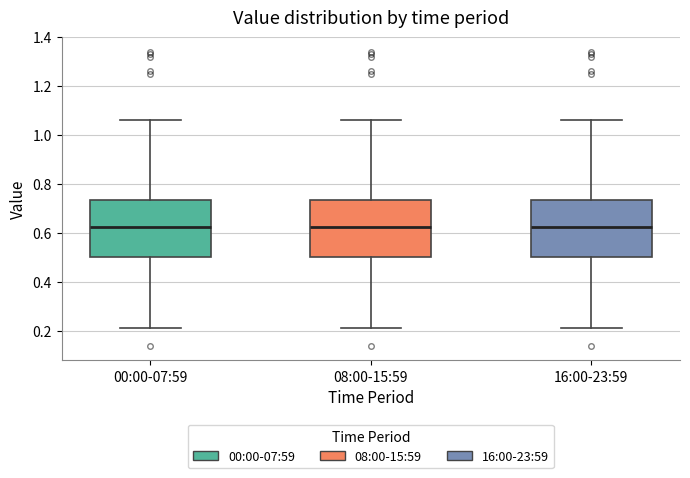

Reading left to right, transcribe this box plot: for each box, give where its median line is, the range the box spans, and where its two whiskers end, as read against the y-axis. The values are not printed on the chart, so give them approximately, as read against the axis.

00:00-07:59: median 0.62, box 0.50 to 0.74, whiskers 0.22 to 1.06
08:00-15:59: median 0.62, box 0.50 to 0.74, whiskers 0.22 to 1.06
16:00-23:59: median 0.62, box 0.50 to 0.74, whiskers 0.22 to 1.06